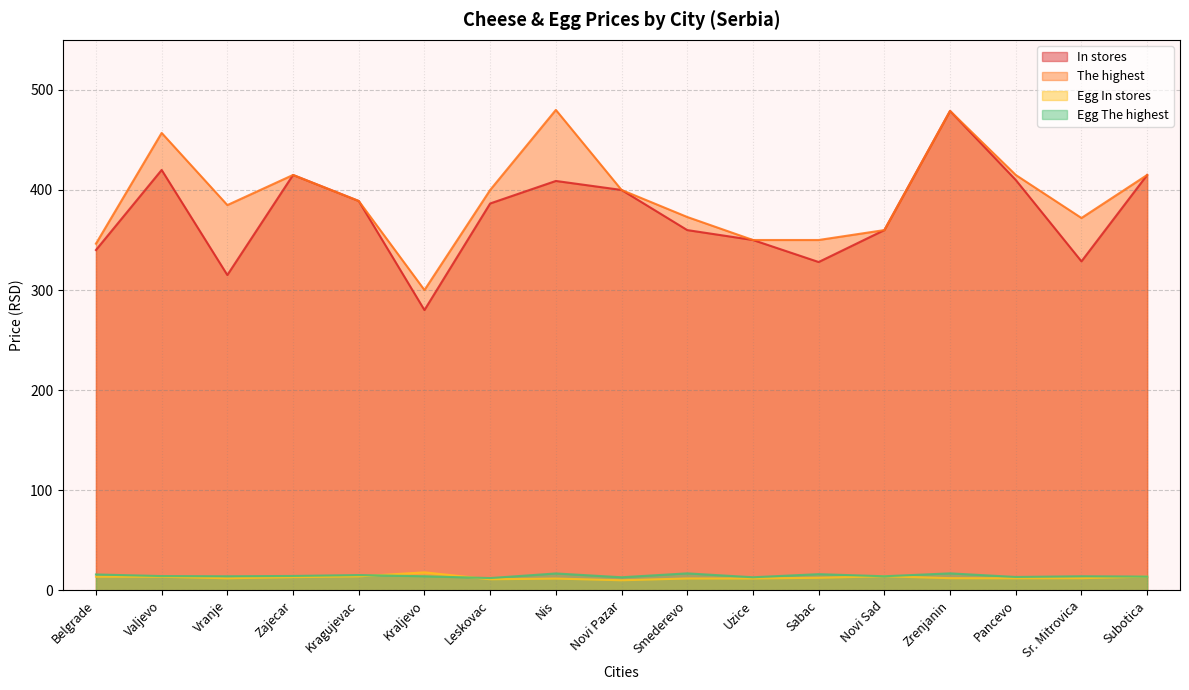

Reading left to right, extract all data points from this chart.

In stores: Belgrade=340.0	Valjevo=420.0	Vranje=315.0	Zajecar=415.0	Kragujevac=389.0	Kraljevo=280.0	Leskovac=386.5	Nis=409.0	Novi Pazar=400.0	Smederevo=359.9	Uzice=350.0	Sabac=328.0	Novi Sad=359.9	Zrenjanin=479.0	Pancevo=410.0	Sr. Mitrovica=328.7	Subotica=415.0
The highest: Belgrade=346.3	Valjevo=457.0	Vranje=384.9	Zajecar=415.0	Kragujevac=389.0	Kraljevo=300.0	Leskovac=400.0	Nis=480.0	Novi Pazar=400.0	Smederevo=373.0	Uzice=350.0	Sabac=350.0	Novi Sad=359.9	Zrenjanin=479.0	Pancevo=415.0	Sr. Mitrovica=372.0	Subotica=415.0
Egg In stores: Belgrade=13.5	Valjevo=13.5	Vranje=12.0	Zajecar=13.1	Kragujevac=13.9	Kraljevo=17.9	Leskovac=11.0	Nis=11.7	Novi Pazar=10.0	Smederevo=11.8	Uzice=11.8	Sabac=12.5	Novi Sad=14.0	Zrenjanin=12.1	Pancevo=12.0	Sr. Mitrovica=12.1	Subotica=13.7
Egg The highest: Belgrade=15.8	Valjevo=14.2	Vranje=14.0	Zajecar=14.3	Kragujevac=15.2	Kraljevo=14.0	Leskovac=12.2	Nis=16.8	Novi Pazar=13.0	Smederevo=16.9	Uzice=13.0	Sabac=16.1	Novi Sad=14.0	Zrenjanin=16.9	Pancevo=13.3	Sr. Mitrovica=14.0	Subotica=13.7